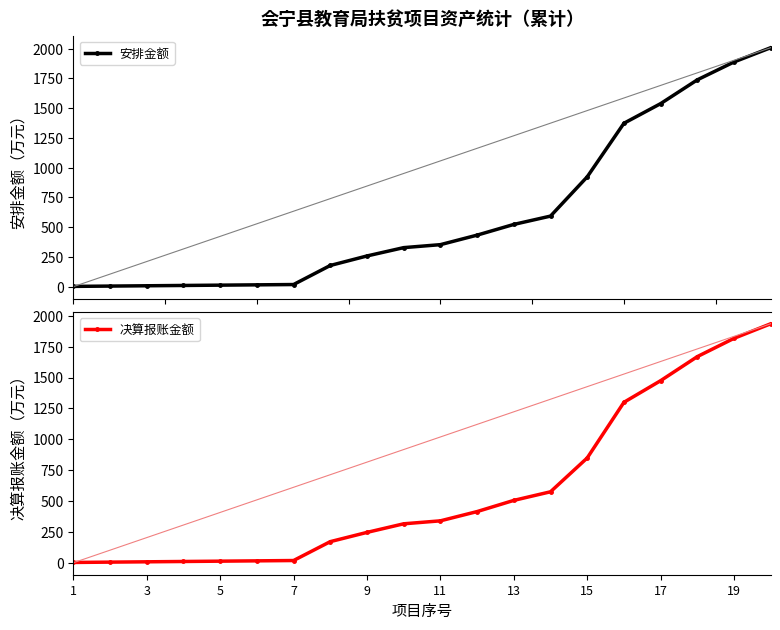

The value of 安排金额 at 11 is 265.5. True or false?

False